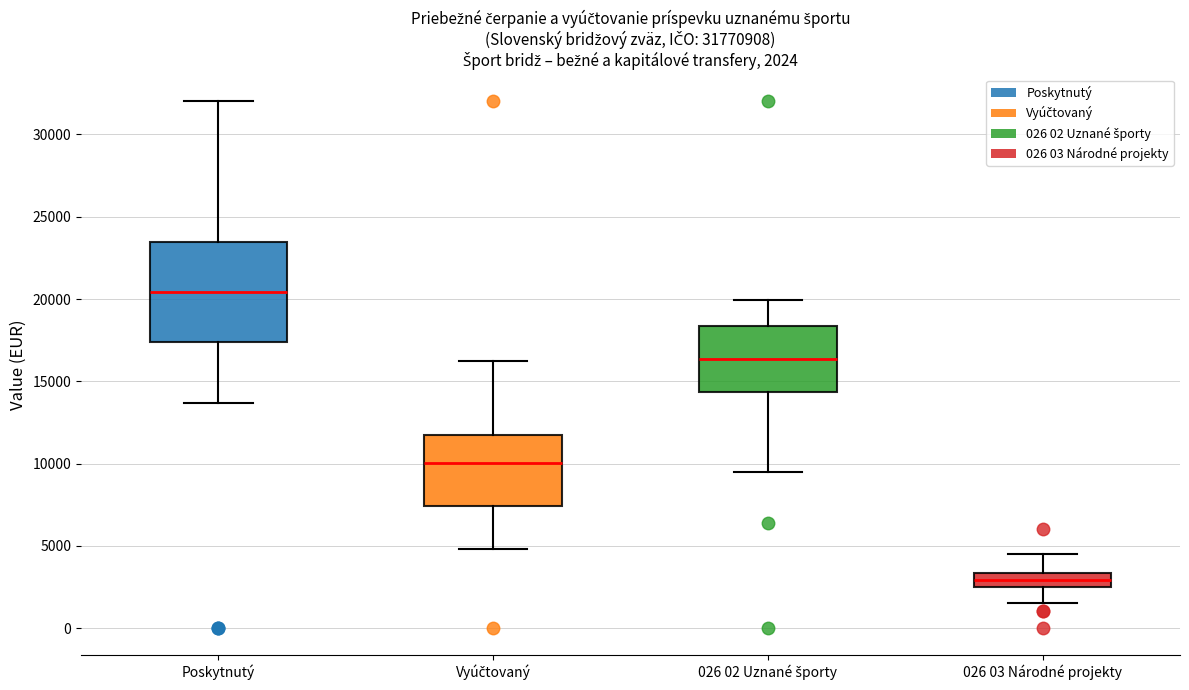

Comparing the boxes themselves (not the whiskers), which one is the tallest?

Poskytnutý